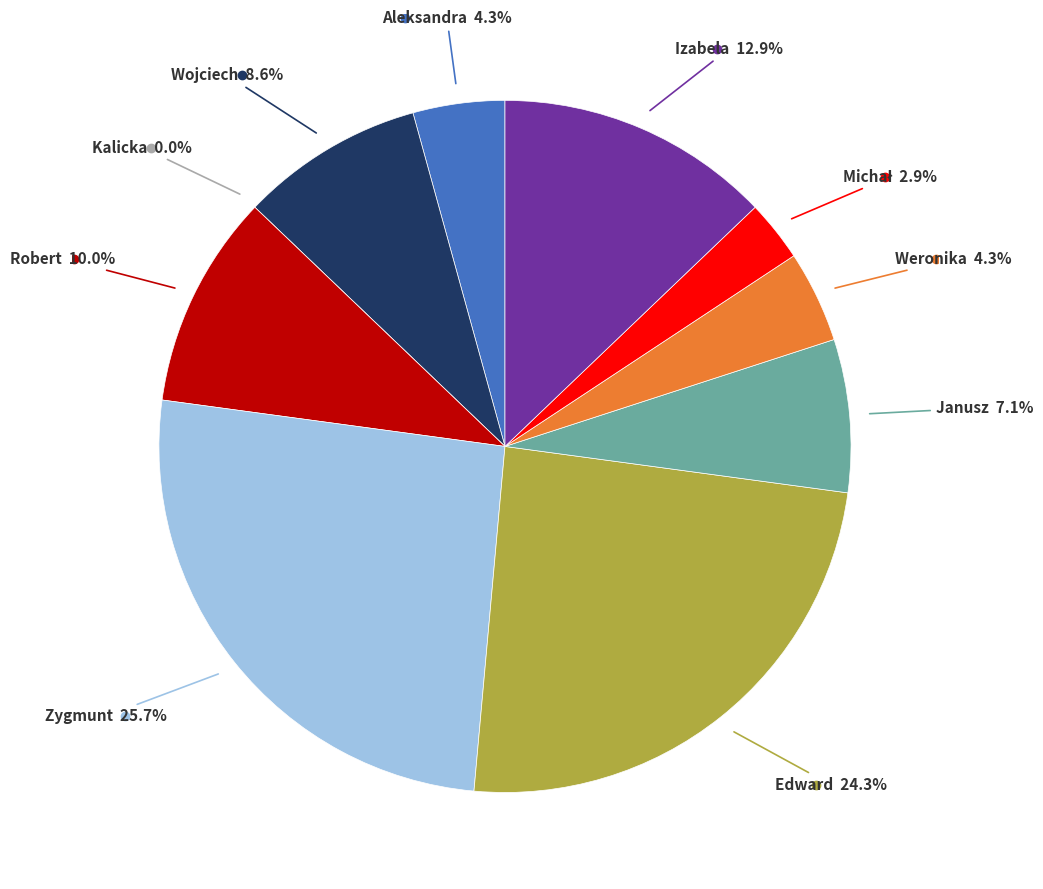

Does Robert represent more than half of the total?

No